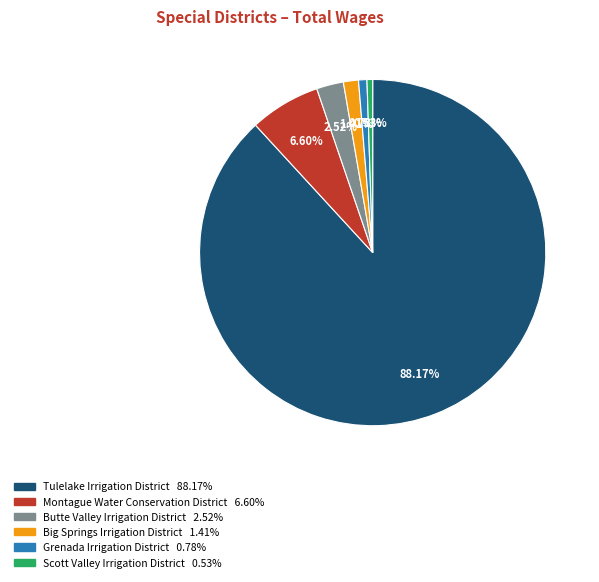

How many segments does this pie chart have?

6